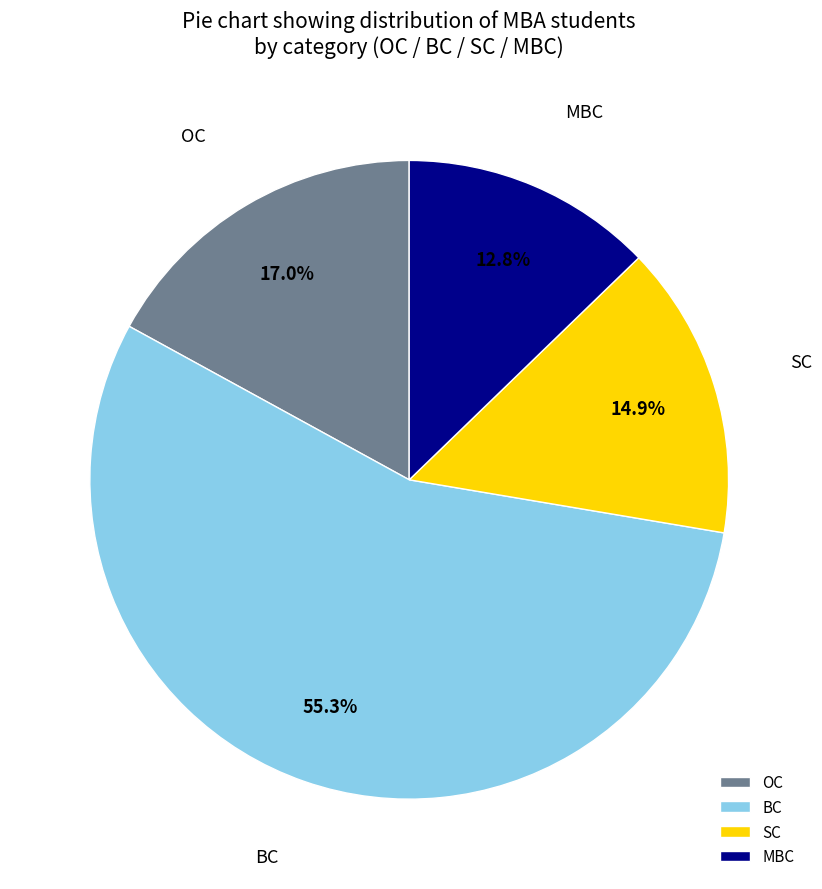

Which category has the smallest portion of the pie?

MBC